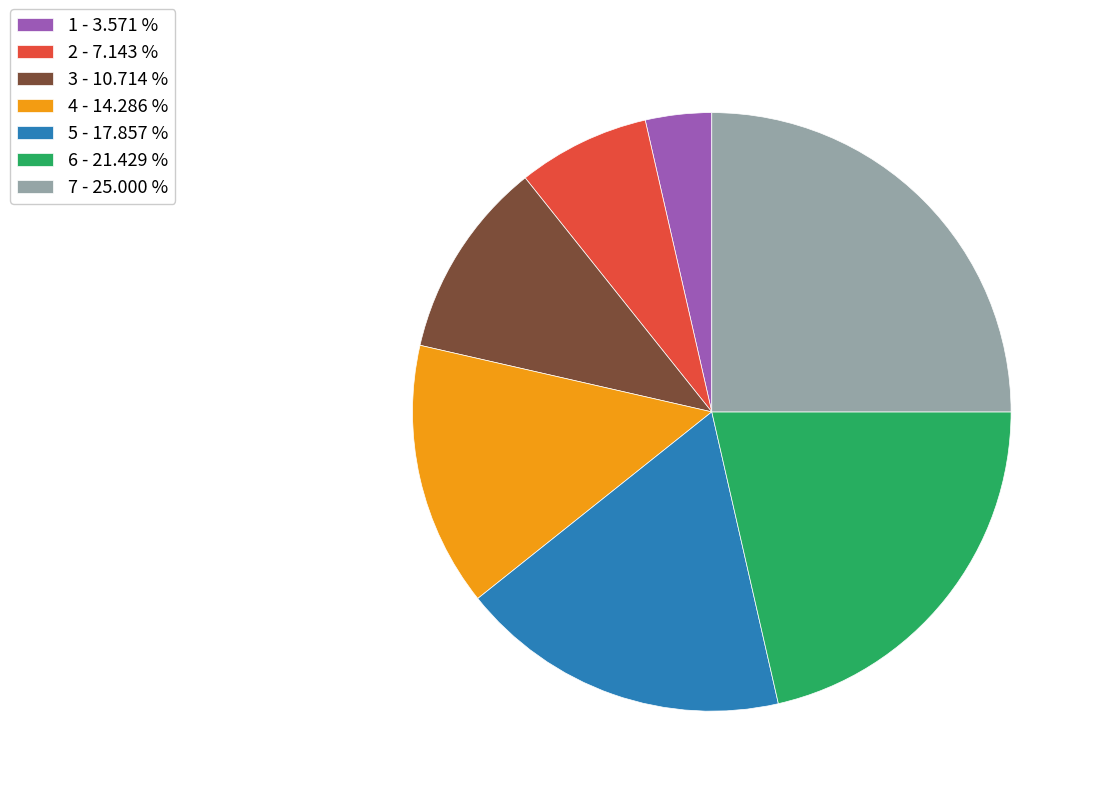

What is the ratio of the value at 2 to the value at 5?

0.4